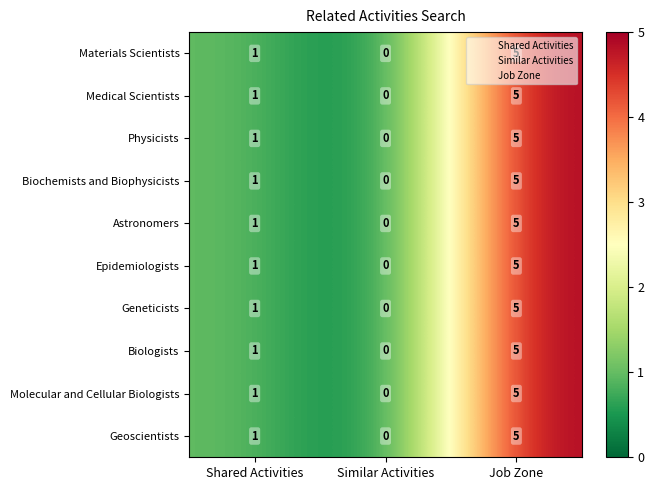

What is the difference between the Biologists values at Similar Activities and Shared Activities?

1